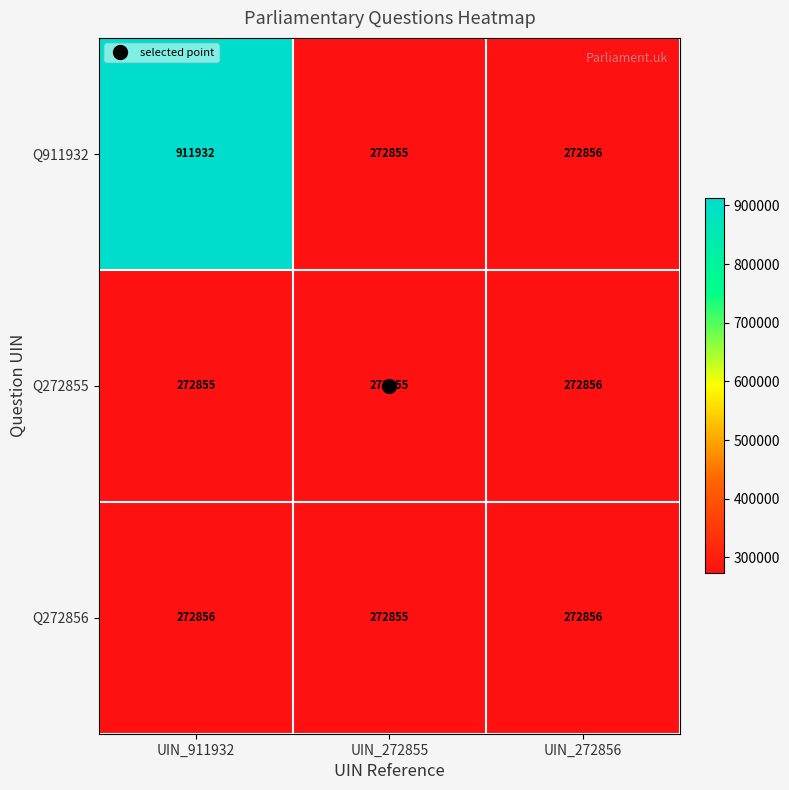

Is it true that Q911932 equals 1440558 at UIN_911932?

False